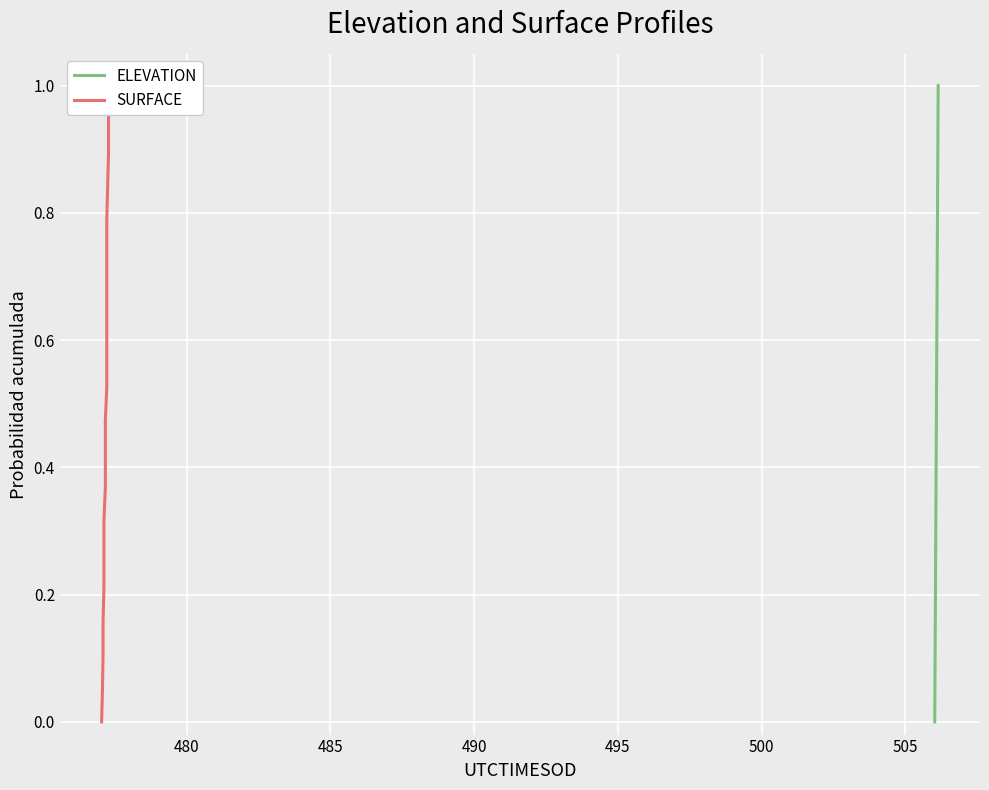

What is the greatest value displayed?

1.0